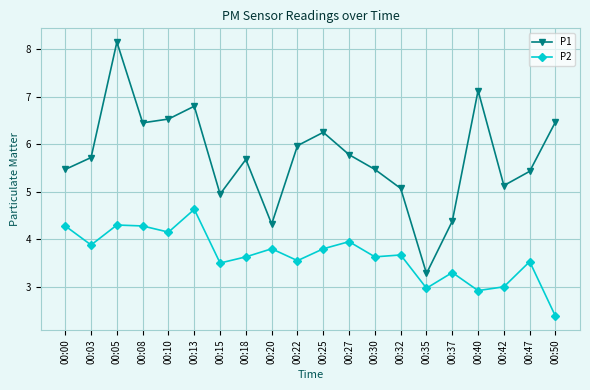

Is the value of P2 at 00:20 greater than the value of P1 at 00:32?

No